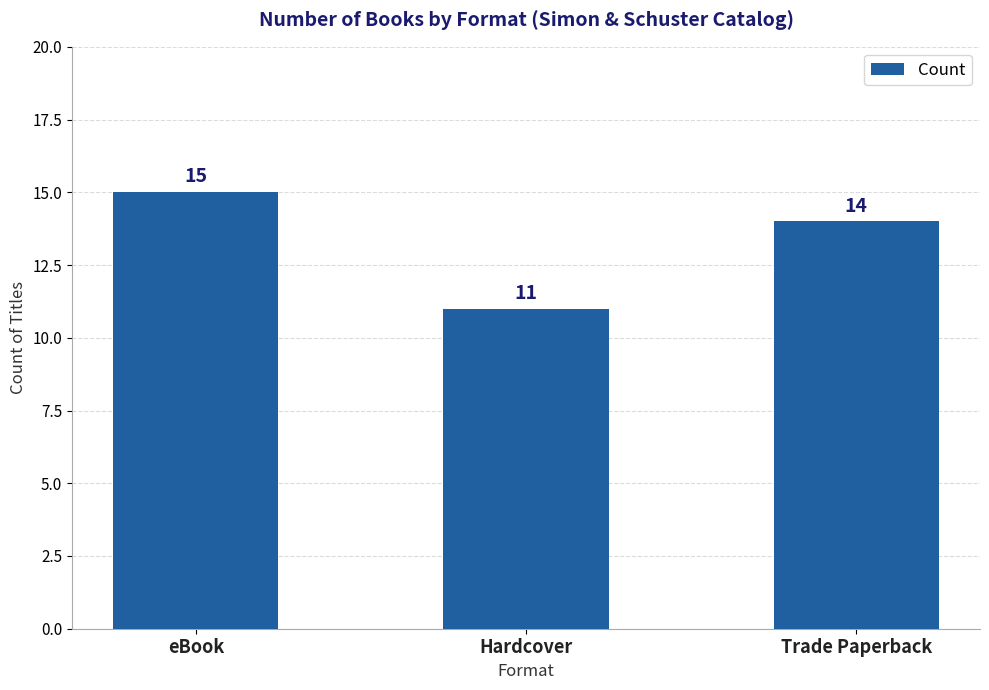

What is the change in value from eBook to Hardcover?

-4